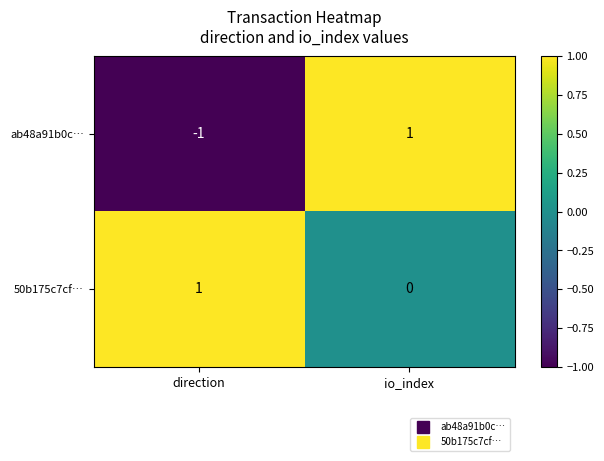

Which series has the largest range (max minus min)?

ab48a91b0c…